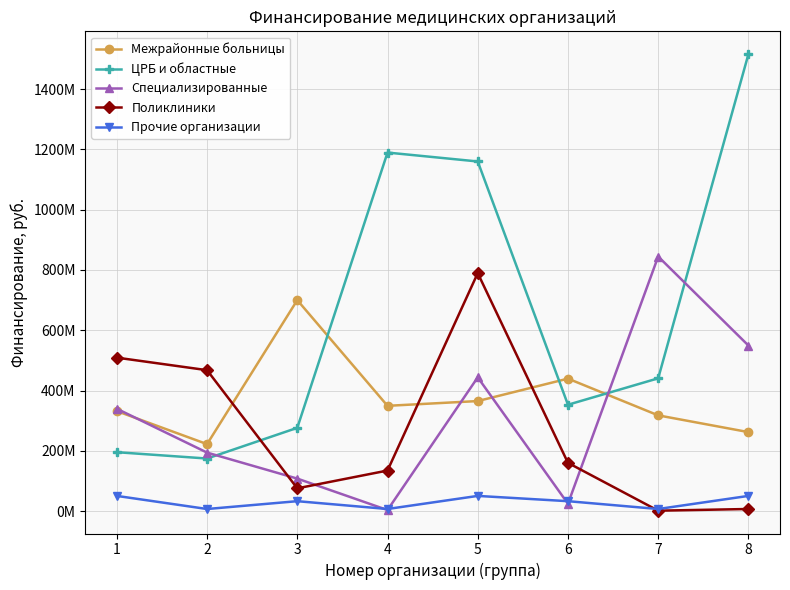

List the labels in order of Межрайонные больницы value, smallest first.

2, 8, 7, 1, 4, 5, 6, 3